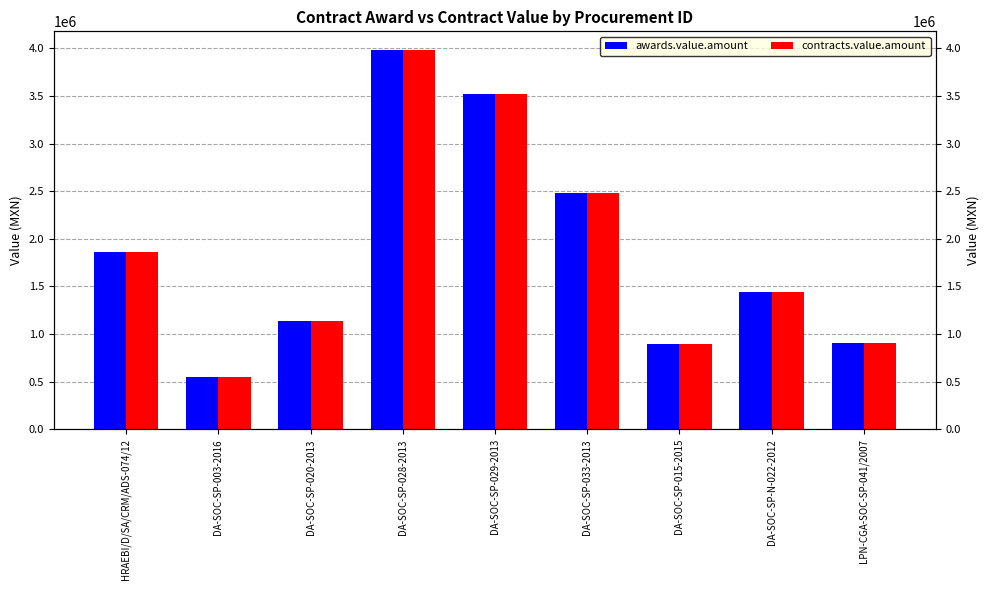

What is the maximum value for awards.value.amount?

3980789.3